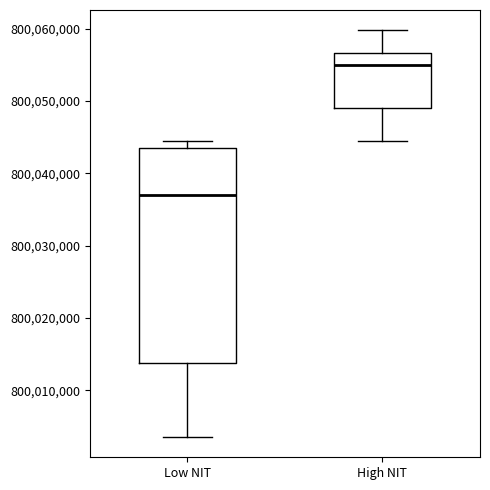

Which box has the highest median line?

High NIT